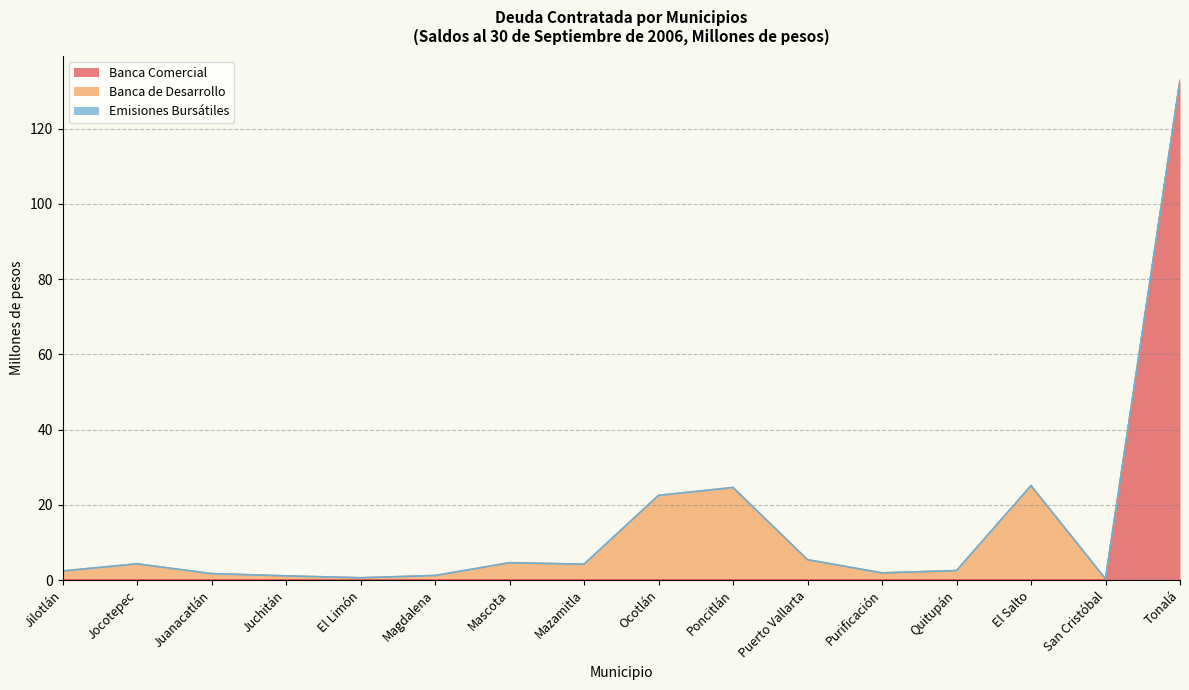

True or false: Emisiones Bursátiles and Banca Comercial intersect in this chart.

False